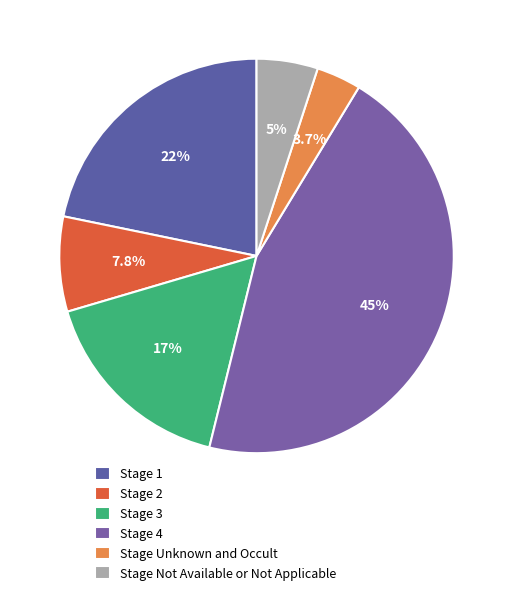

Between Stage 1 and Stage 4, which is larger?

Stage 4